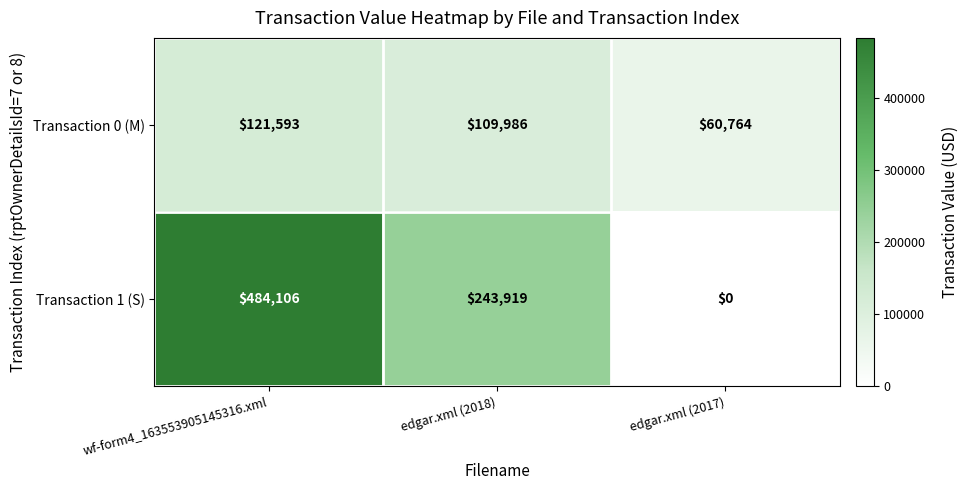

At how many categories does at least one series exceed 55410?

3